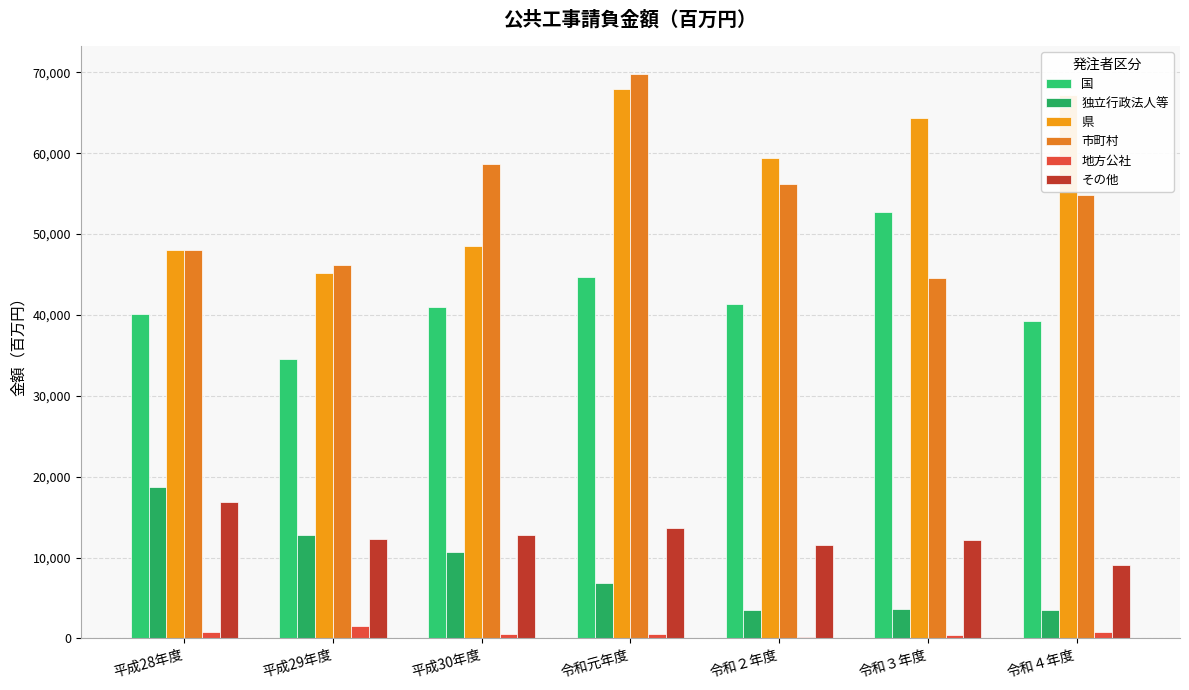

What is the label of the 1st bar from the right?

令和４年度